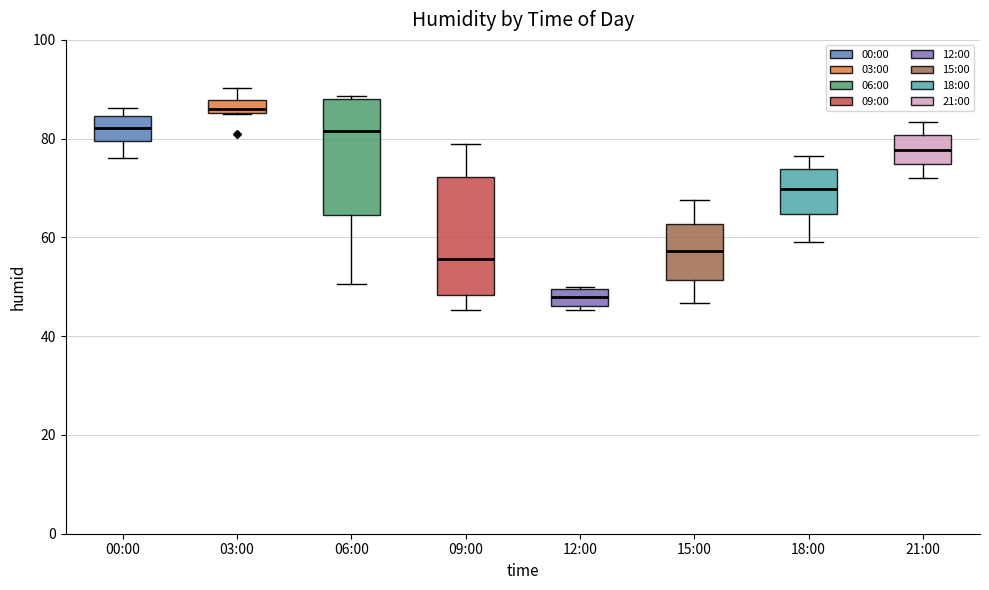

Where is the lower edge of the box for 18:00 on the y-axis? The values are not printed on the chart, so give them approximately, as read against the axis.

64